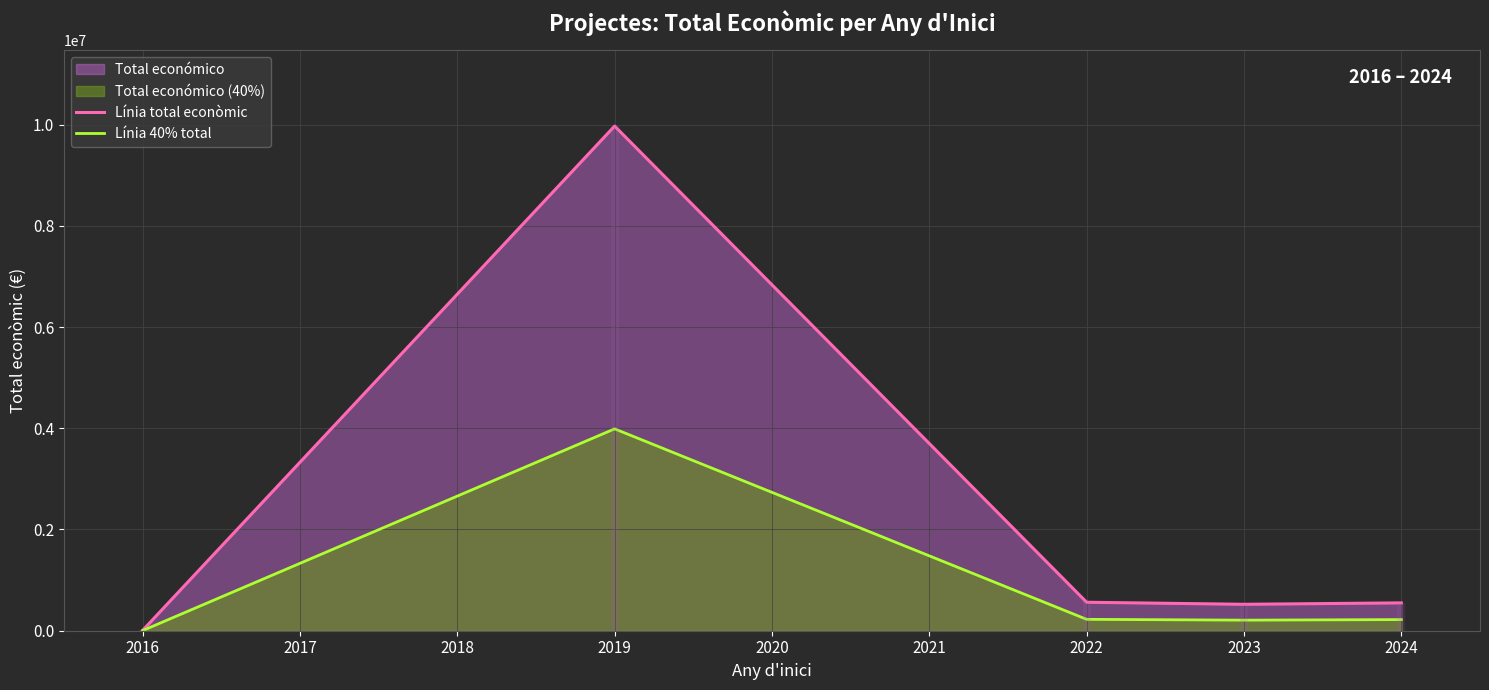

The value of Línia 40% total at 2019 is 3988308.8. True or false?

True